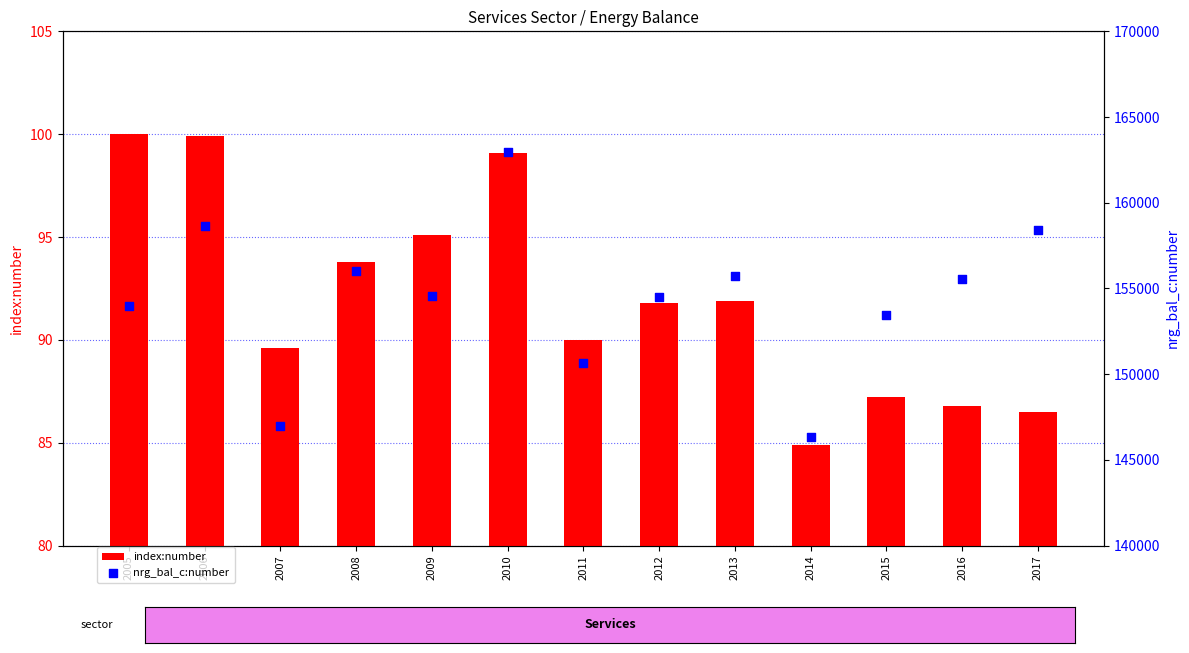

What are all the series names shown in the legend?

index:number, nrg_bal_c:number